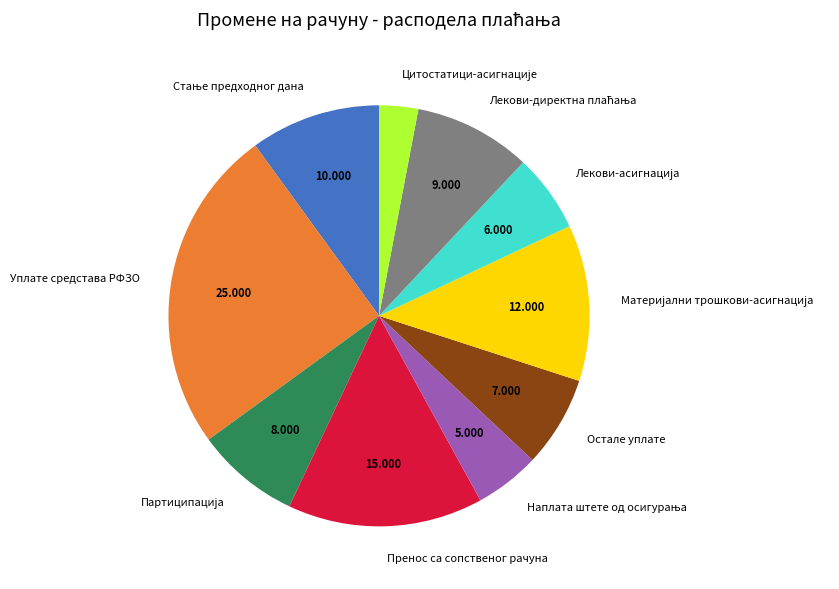

The Уплате средстава РФЗО slice represents 37% of the pie. True or false?

False